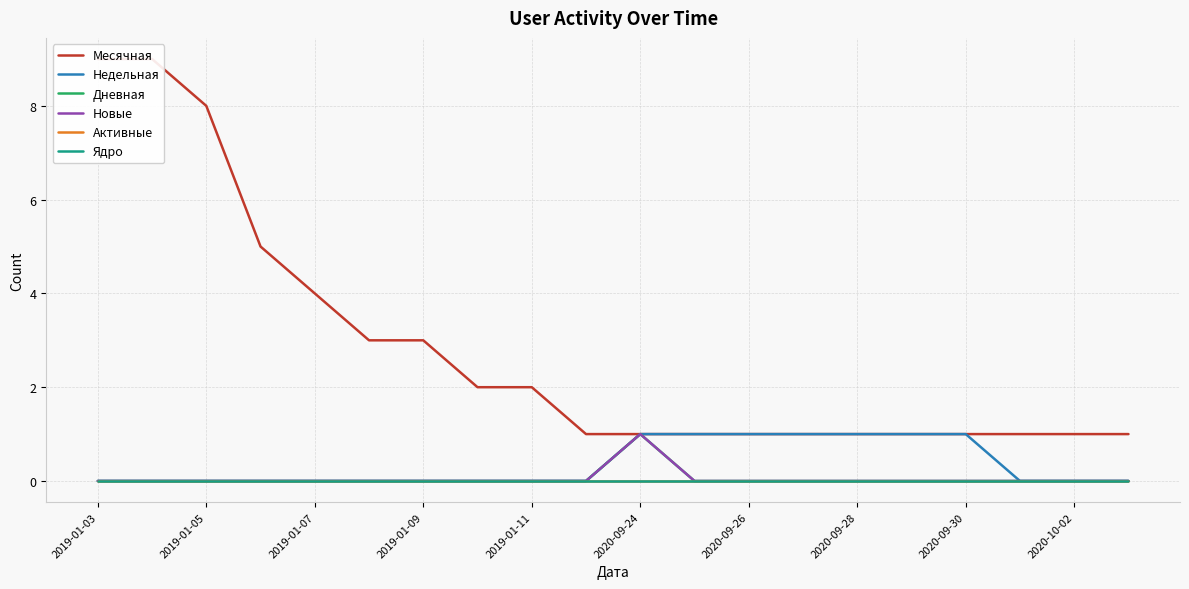

What position from the right is 2020-09-30?

4